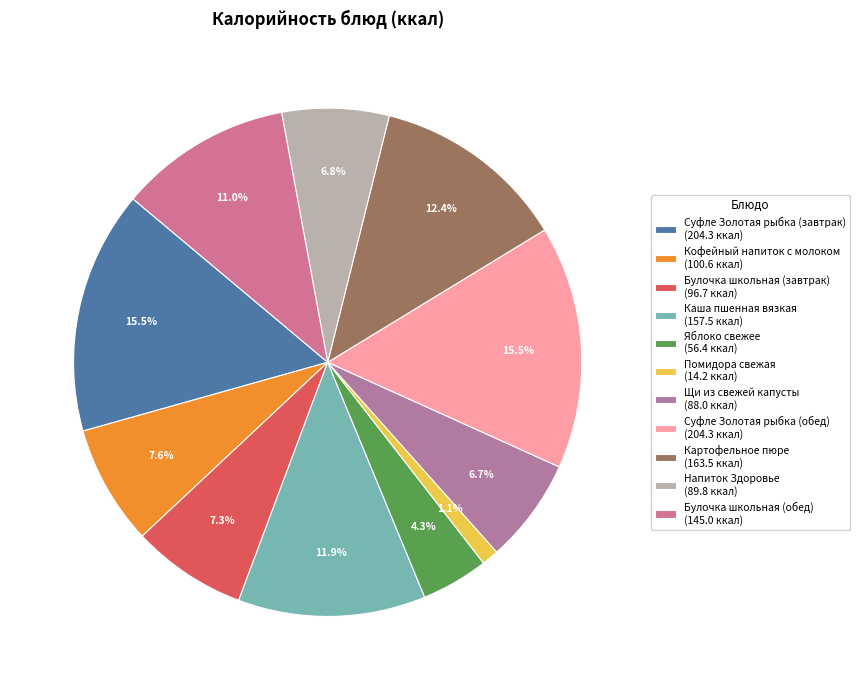

What percentage is NOT represented by Яблоко свежее?

95.7%